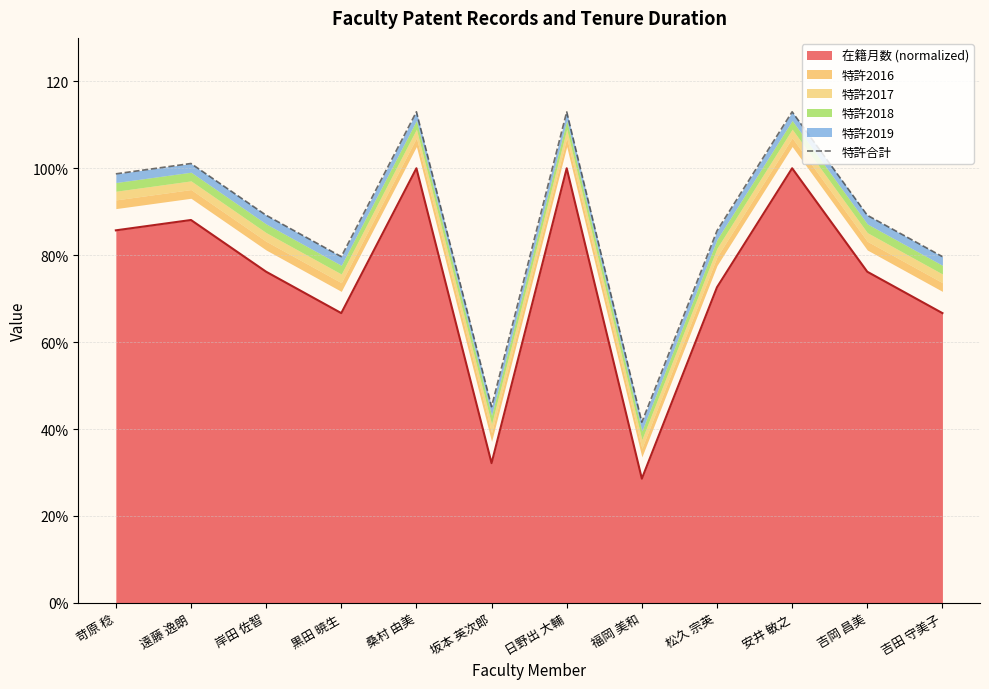

At which label is the value closest to 77?

黒田 暁生